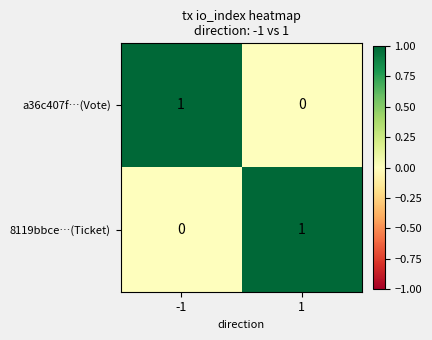

True or false: 8119bbce…(Ticket) has a value of 1 at 1.

True